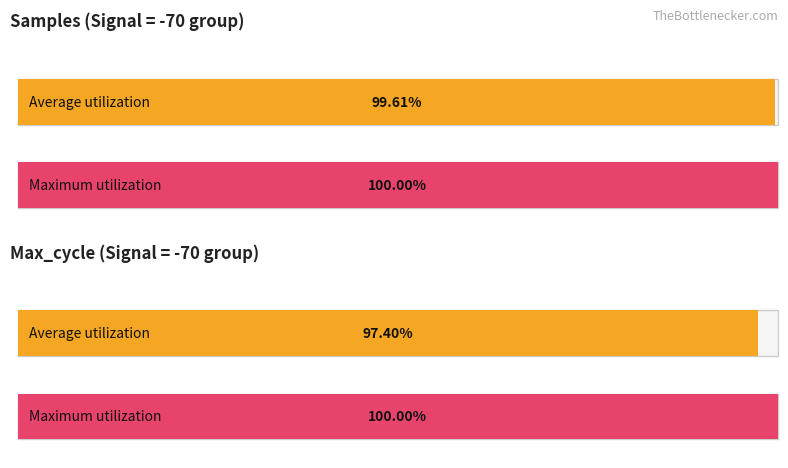

What position from the right is Samples?

2